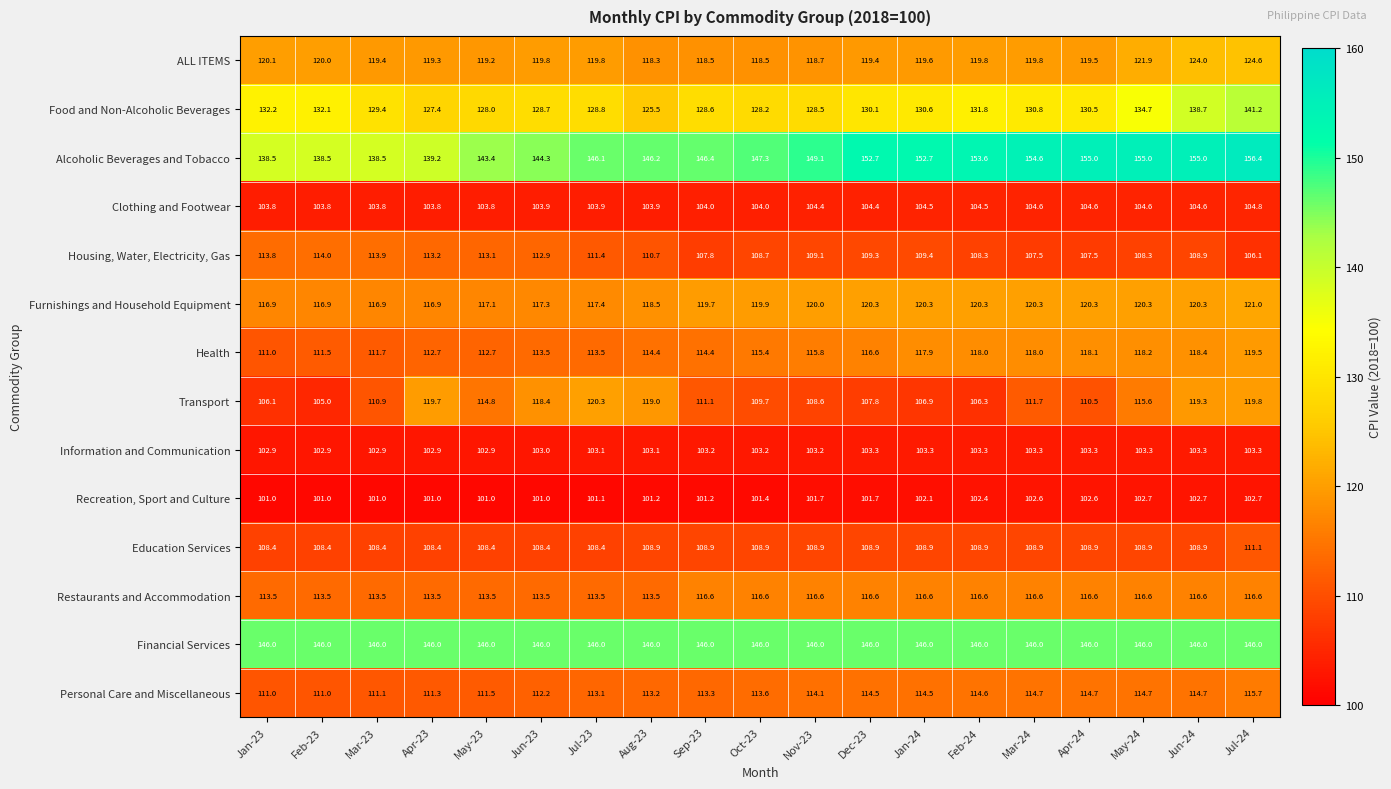

True or false: Personal Care and Miscellaneous has a value of 112.2 at Jun-23.

True